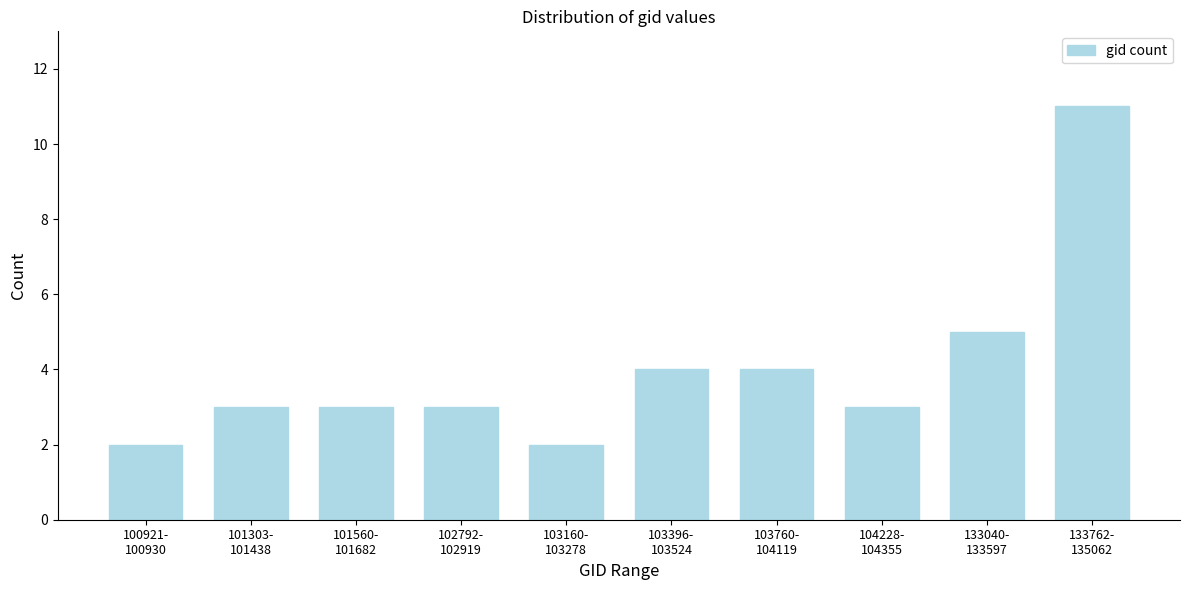

Reading left to right, transcribe all the data shown in this chart.

2	3	3	3	2	4	4	3	5	11